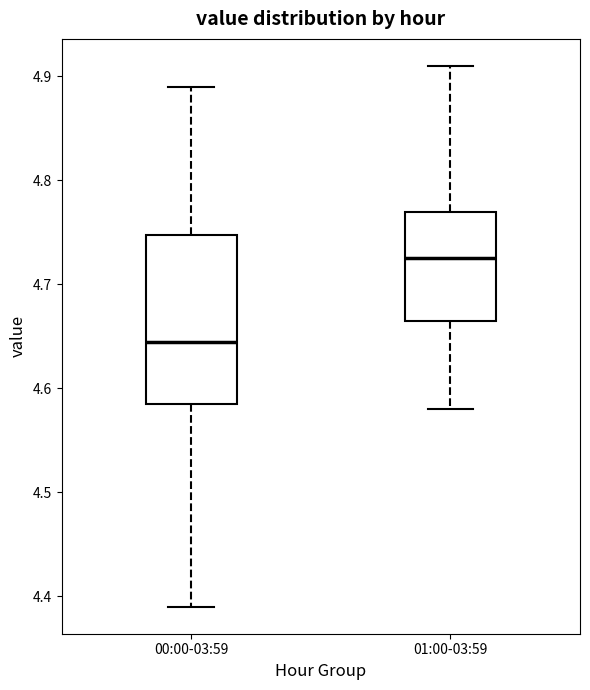

Reading left to right, transcribe this box plot: for each box, give where its median line is, the range the box spans, and where its two whiskers end, as read against the y-axis. The values are not printed on the chart, so give them approximately, as read against the axis.

00:00-03:59: median 4.65, box 4.59 to 4.75, whiskers 4.39 to 4.89
01:00-03:59: median 4.73, box 4.67 to 4.77, whiskers 4.58 to 4.91